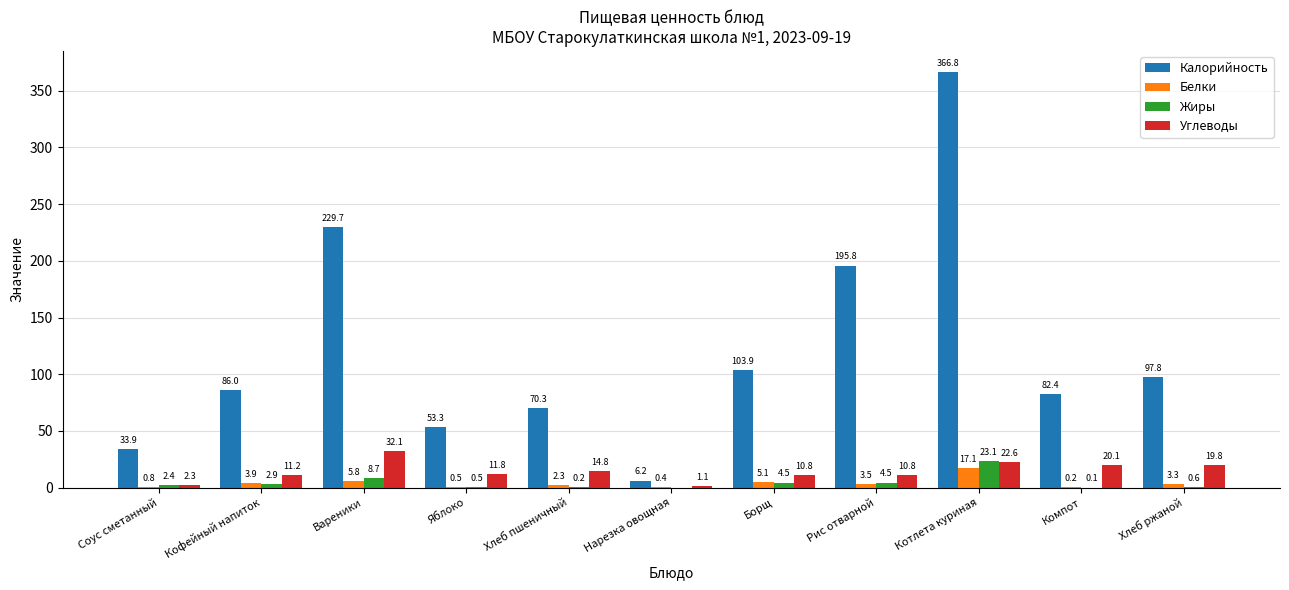

What is the total value across all series at Компот?

102.8